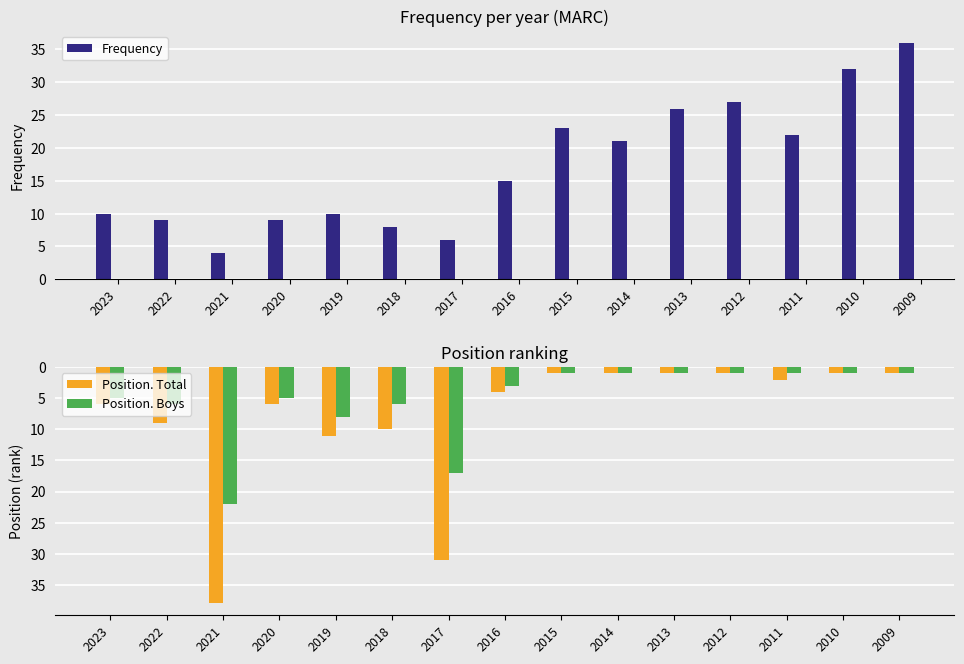

True or false: Frequency has a value of 6 at 2021.

False